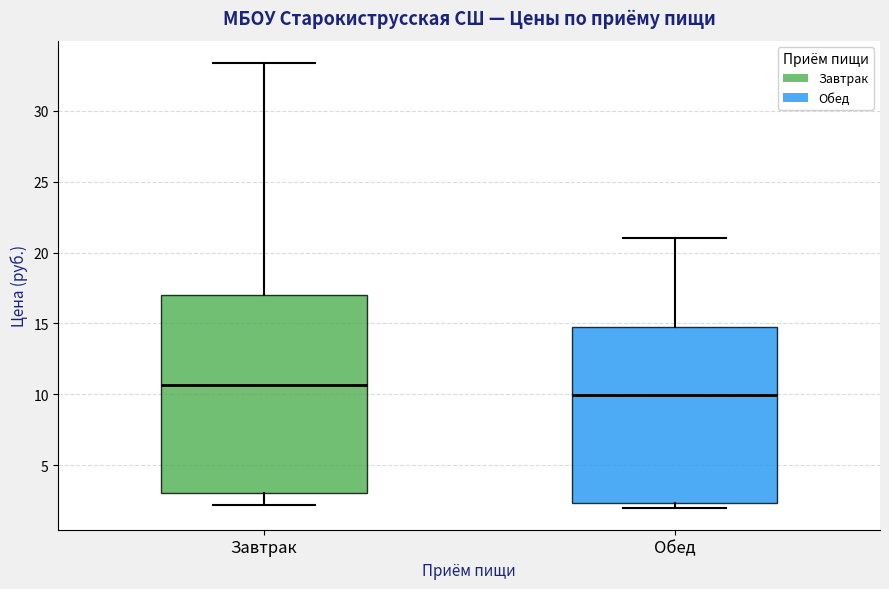

Where is the upper edge of the box for Обед on the y-axis? The values are not printed on the chart, so give them approximately, as read against the axis.

14.5